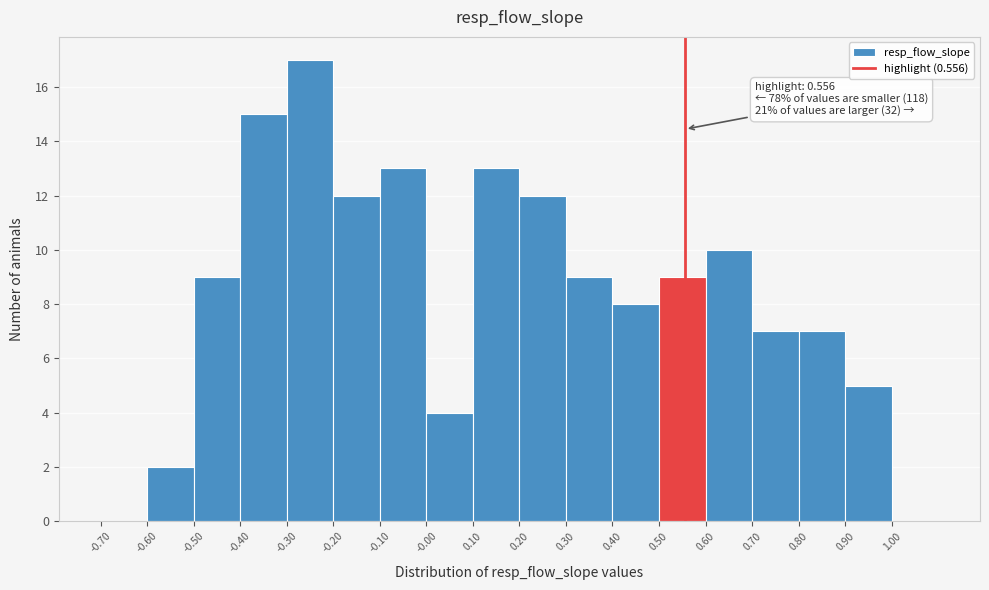

Over which range of the x-axis is the bar tallest?

-0.3 to -0.2